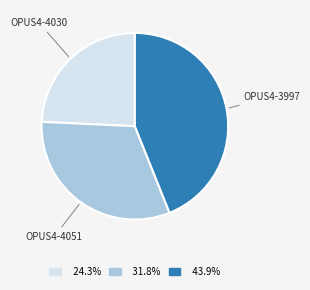

What is the smallest slice in the pie chart?

OPUS4-4030